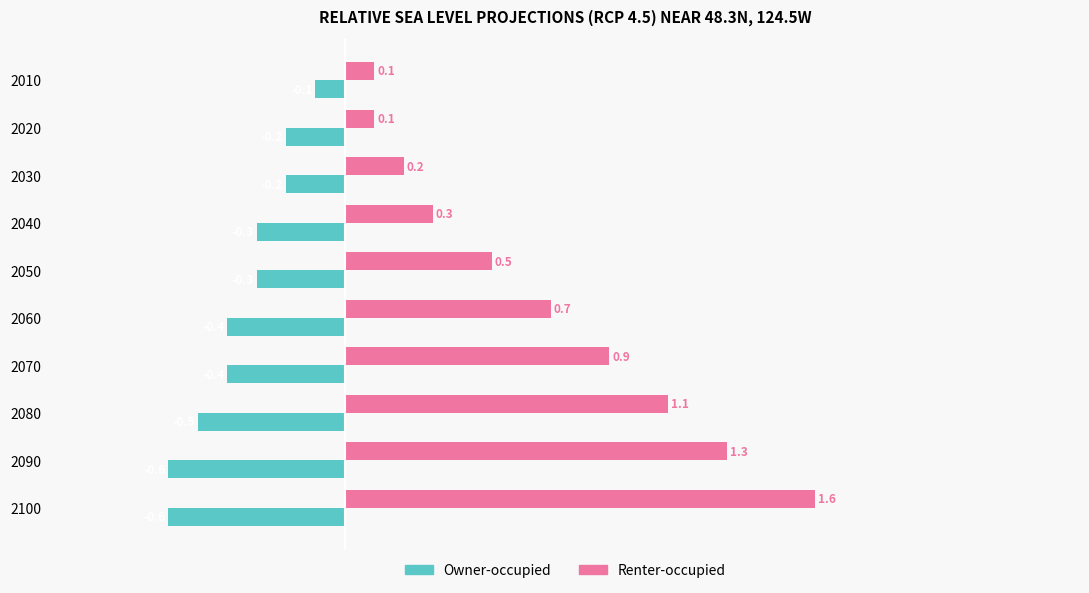

Is the value of Owner-occupied at 2010 greater than the value of Renter-occupied at 2090?

No